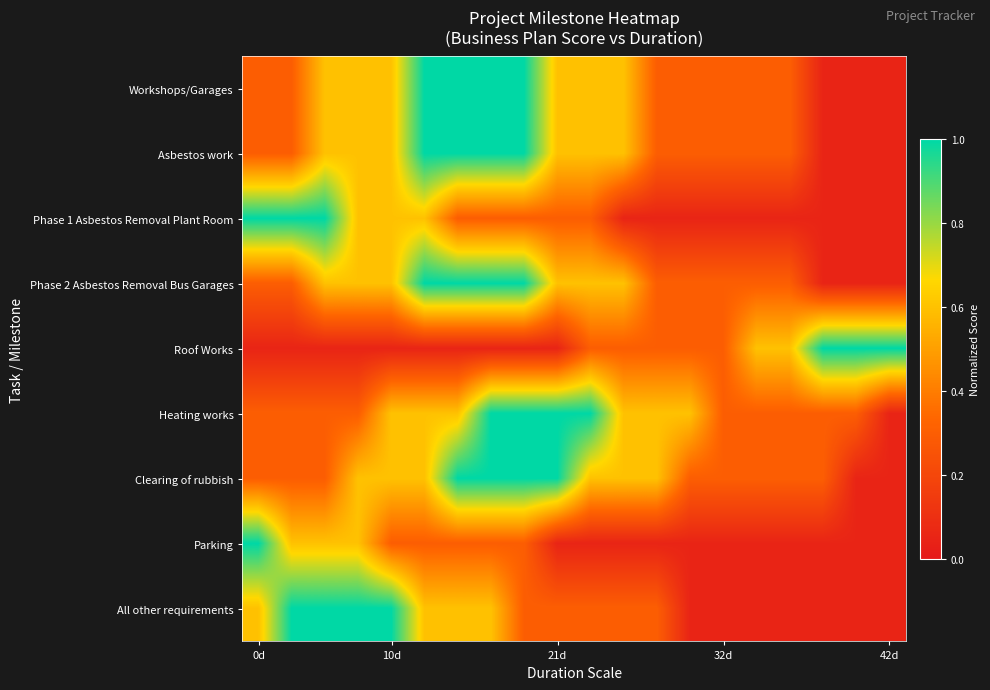

Reading right to left, extract all data points from this chart.

Workshops/Garages: 0.1	0.1	0.1	0.3	0.3	0.3	0.3	0.3	0.6	0.6	0.6	1.0	1.0	1.0	1.0	0.6	0.6	0.6	0.3	0.3
Asbestos work: 0.1	0.1	0.1	0.3	0.3	0.3	0.3	0.3	0.6	0.6	0.6	1.0	1.0	1.0	1.0	0.6	0.6	0.6	0.3	0.3
Phase 1 Asbestos Removal Plant Room: 0.1	0.1	0.1	0.1	0.1	0.1	0.1	0.1	0.1	0.3	0.3	0.3	0.3	0.3	0.6	0.6	0.6	1.0	1.0	1.0
Phase 2 Asbestos Removal Bus Garages: 0.1	0.1	0.1	0.3	0.3	0.3	0.3	0.3	0.6	0.6	0.6	1.0	1.0	1.0	1.0	0.6	0.6	0.6	0.3	0.3
Roof Works: 1.0	1.0	1.0	0.6	0.6	0.3	0.3	0.3	0.3	0.3	0.1	0.1	0.1	0.1	0.1	0.1	0.1	0.1	0.1	0.1
Heating works: 0.1	0.3	0.3	0.3	0.3	0.3	0.6	0.6	0.6	1.0	1.0	1.0	1.0	0.6	0.6	0.6	0.3	0.3	0.3	0.3
Clearing of rubbish: 0.1	0.1	0.3	0.3	0.3	0.3	0.3	0.6	0.6	0.6	1.0	1.0	1.0	1.0	0.6	0.6	0.6	0.3	0.3	0.3
Parking: 0.1	0.1	0.1	0.1	0.1	0.1	0.1	0.1	0.1	0.1	0.1	0.3	0.3	0.3	0.3	0.3	0.6	0.6	0.6	1.0
All other requirements: 0.1	0.1	0.1	0.1	0.1	0.1	0.1	0.3	0.3	0.3	0.3	0.3	0.6	0.6	0.6	1.0	1.0	1.0	1.0	0.6